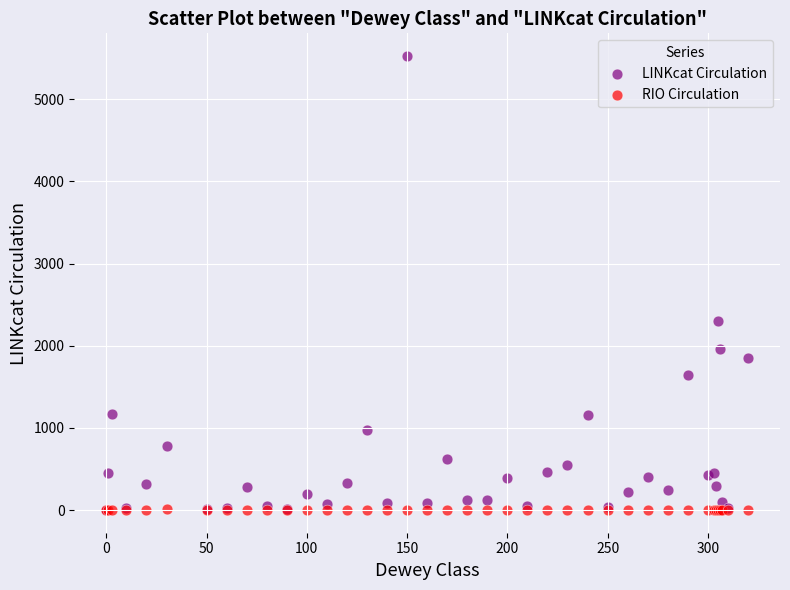

In the LINKcat Circulation series, what Y value is closest to 2763?

2296